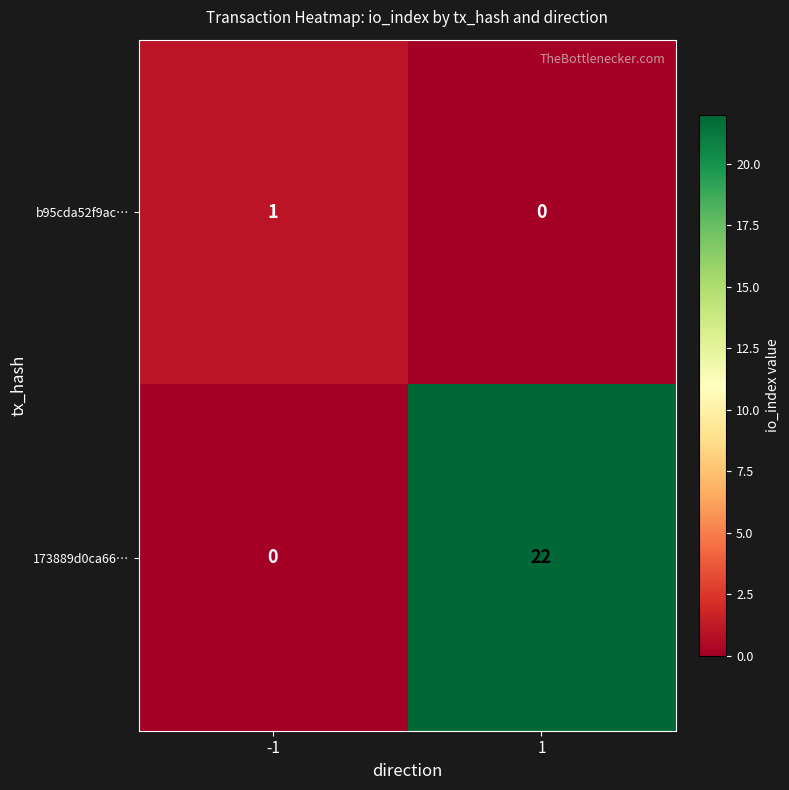

True or false: 173889d0ca66… has a value of 22 at 1.

True